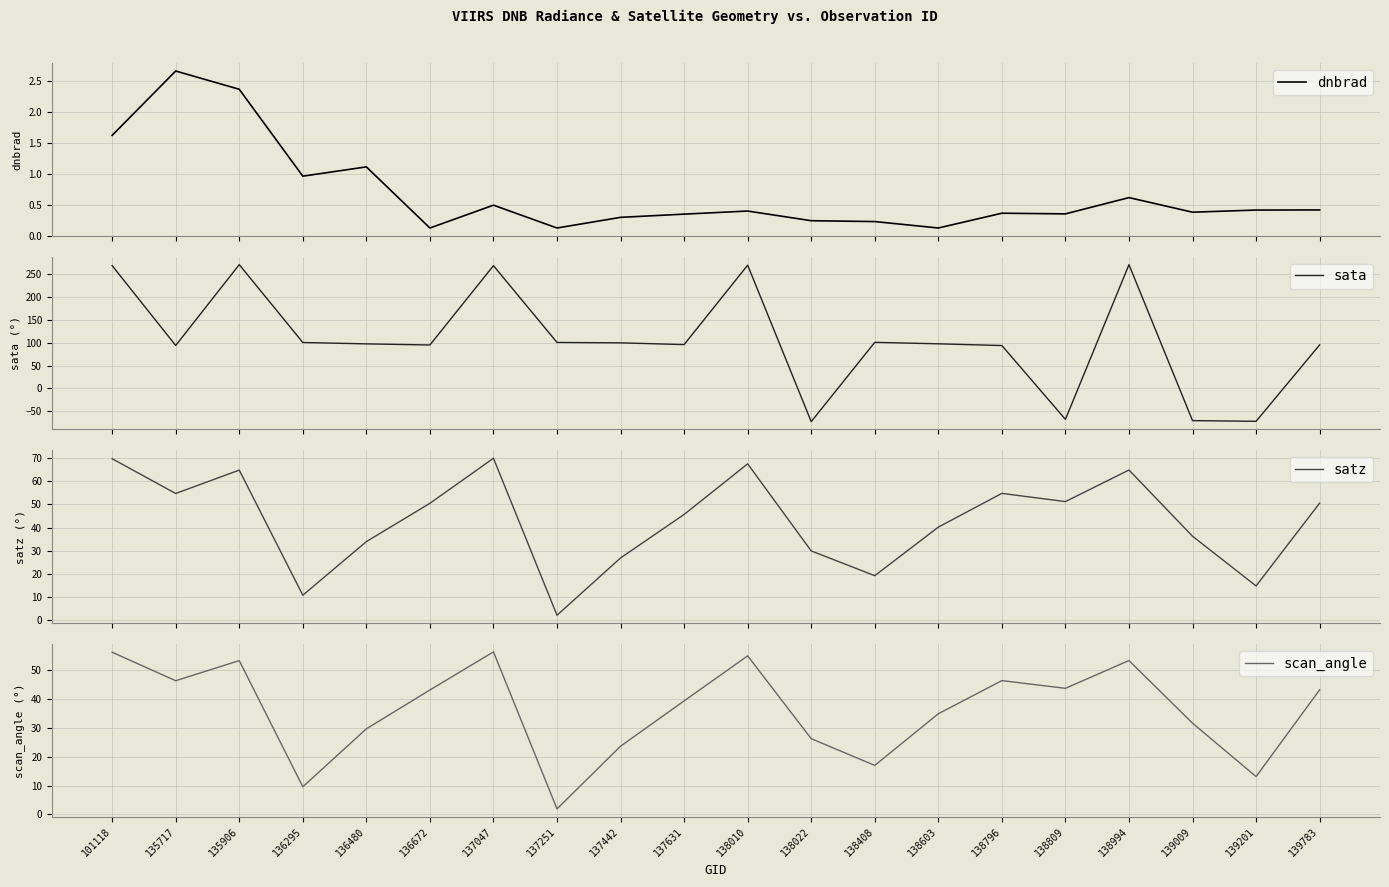

What is the minimum value shown in the chart?

-72.4